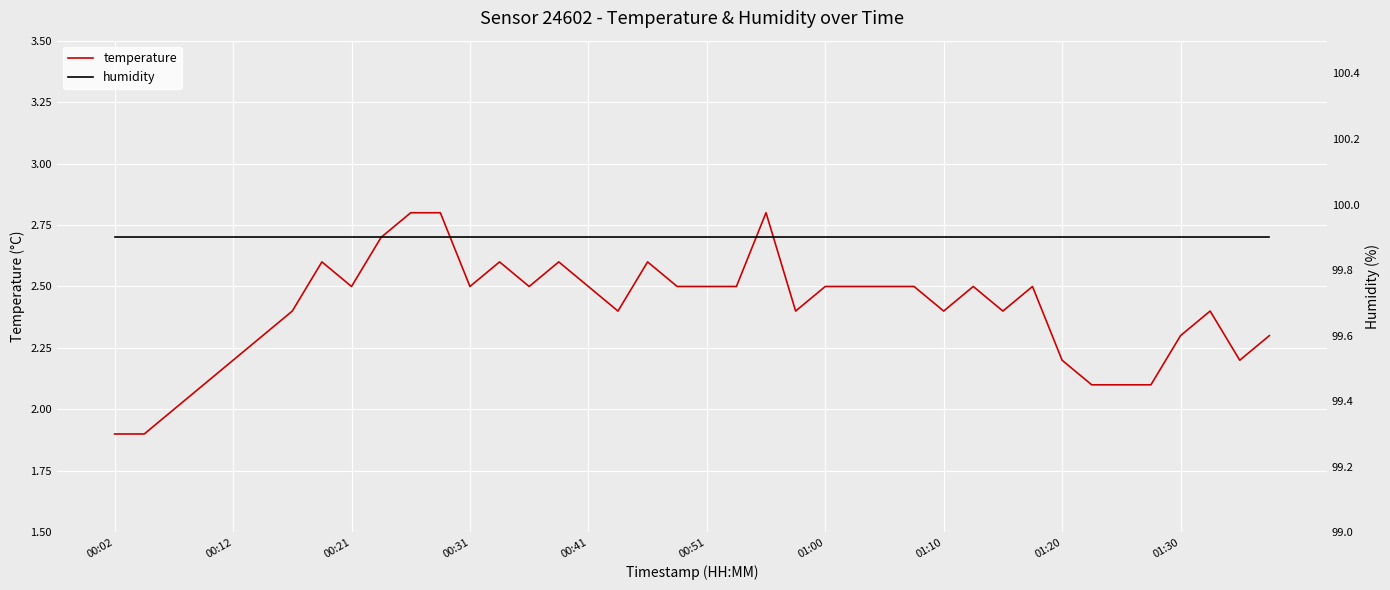

Count the number of categories in the chart.

40